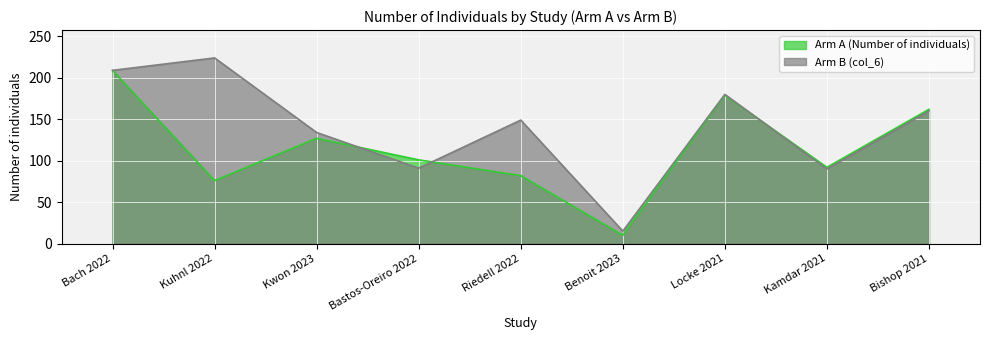

Between Bastos-Oreiro 2022 and Kamdar 2021, which series saw the biggest shift?

Arm A (Number of individuals)